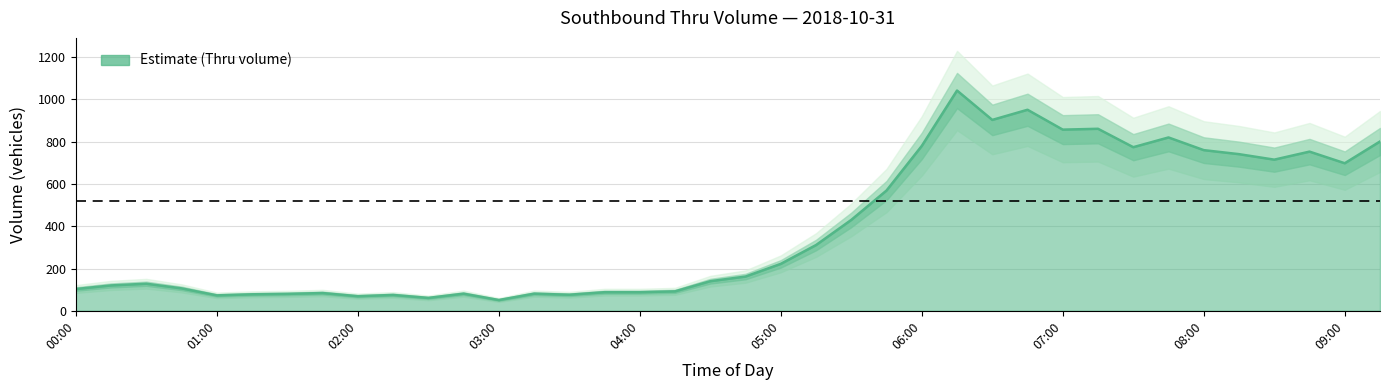

What is the change in value from 06:15 to 07:30?

-268